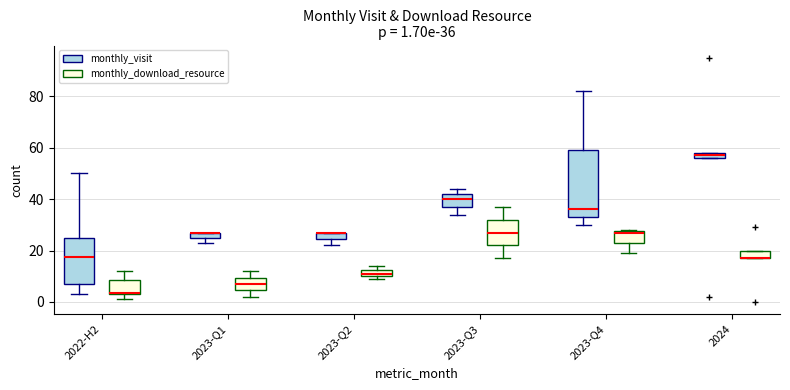

Which box is the tallest, from its lower edge to its upper edge?

2023-Q4 (monthly_visit)